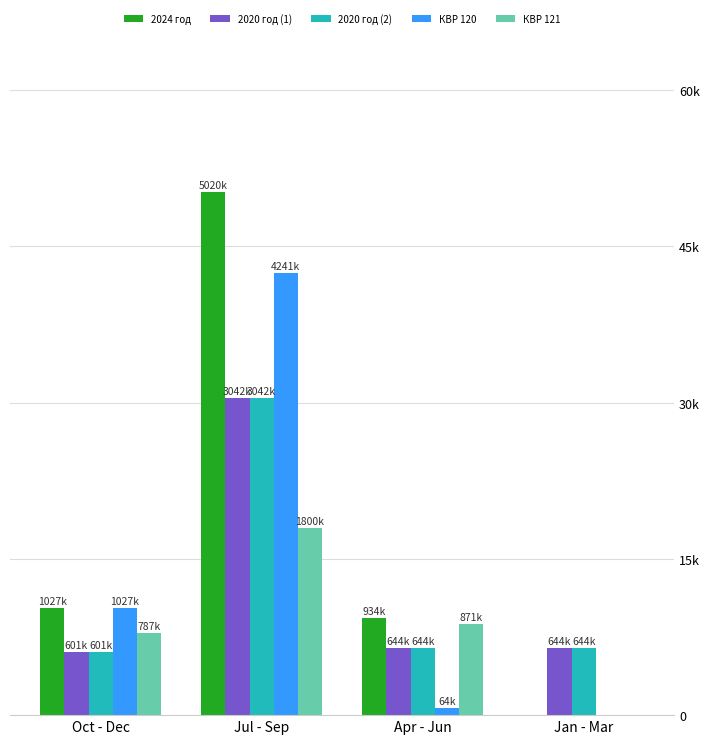

What are all the series names shown in the legend?

2024 год, 2020 год (1), 2020 год (2), КВР 120, КВР 121